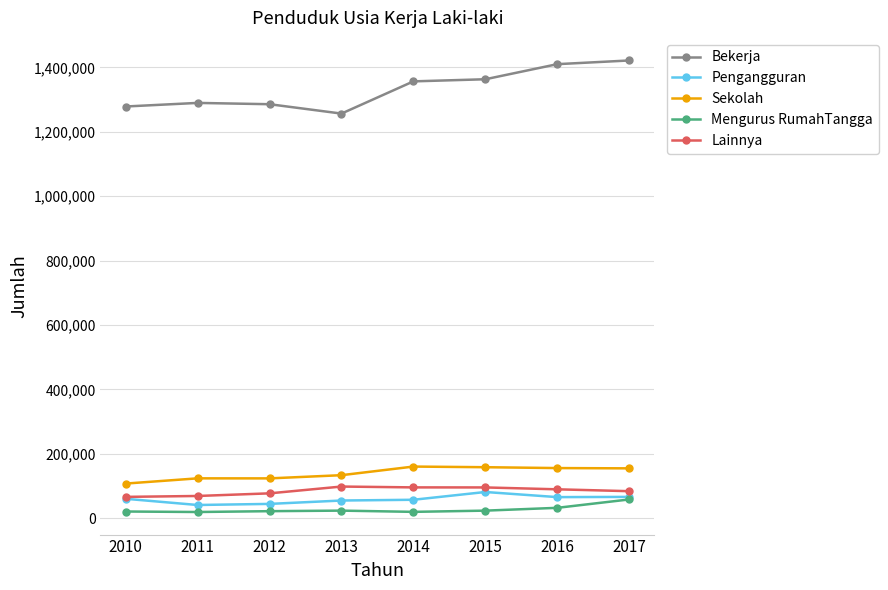

Which series has the largest total across all categories?

Bekerja